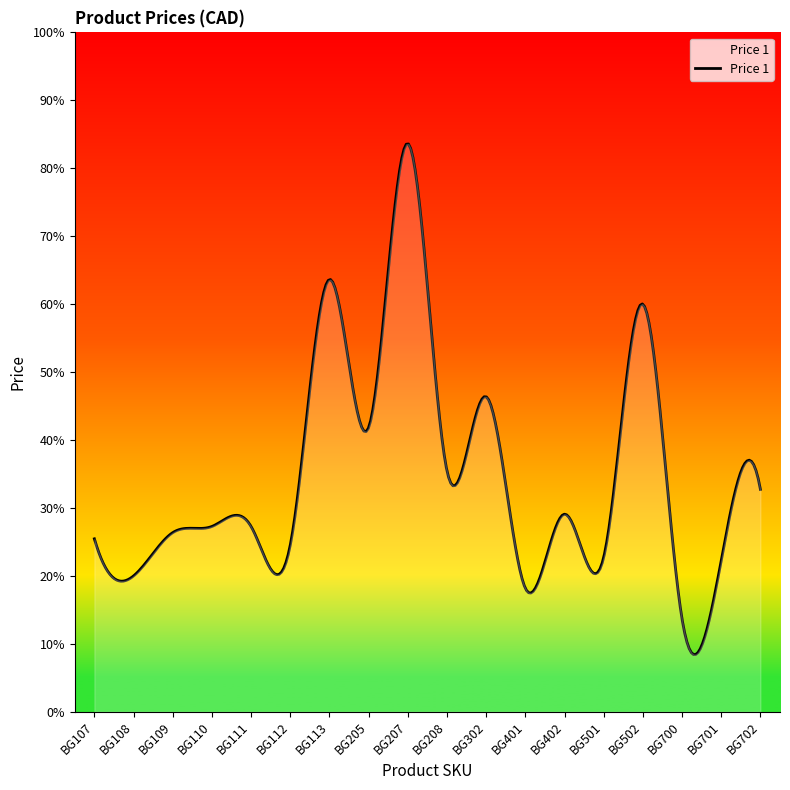

Which label corresponds to the smallest value in the chart?

BG700